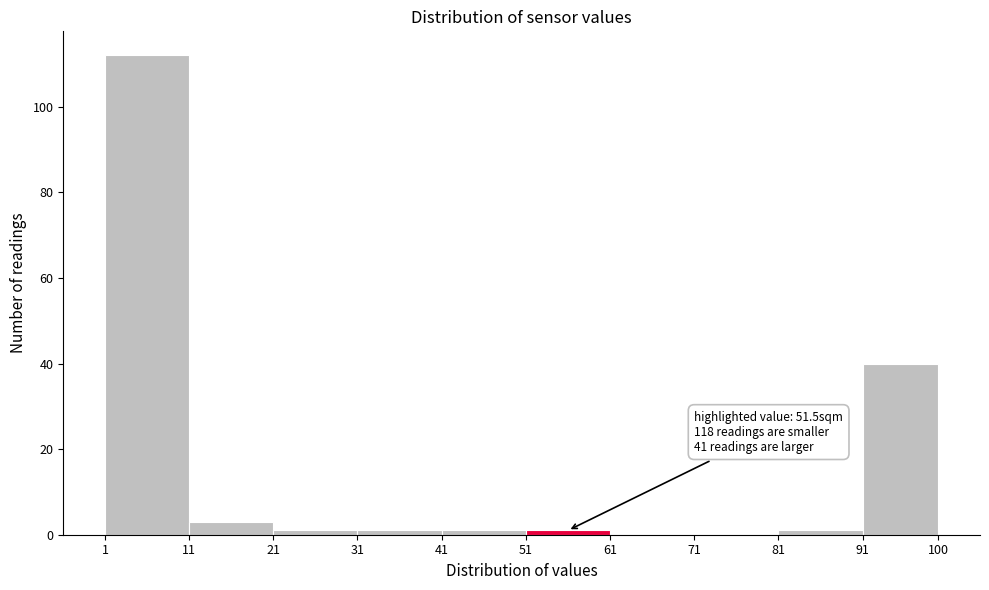

Which range on the x-axis has the tallest bar?

1 to 11